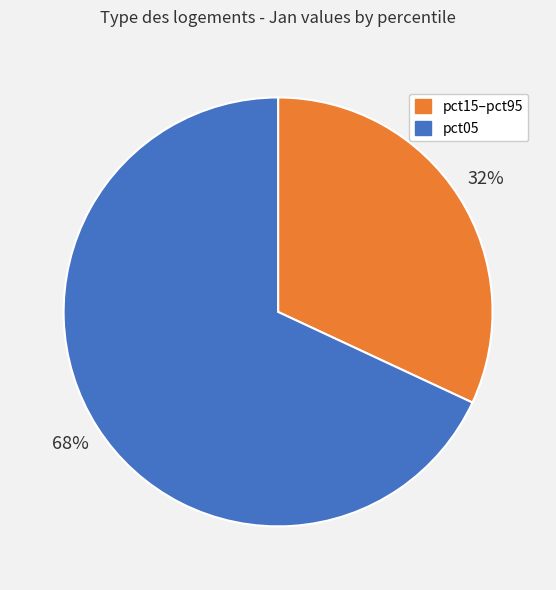

Is there any slice that represents more than half of the pie?

Yes